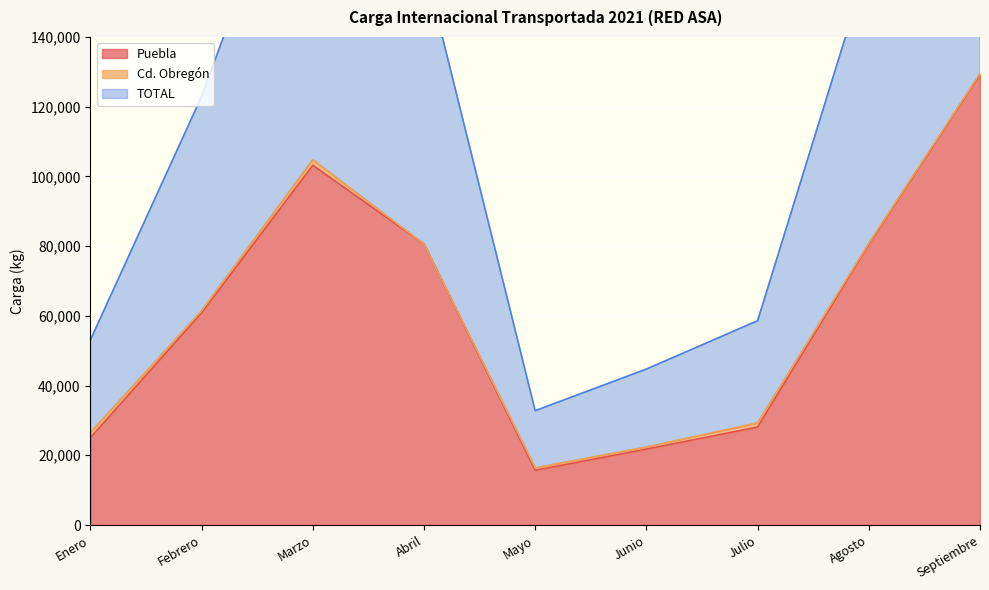

The Puebla series shows 80500 at Agosto. True or false?

True